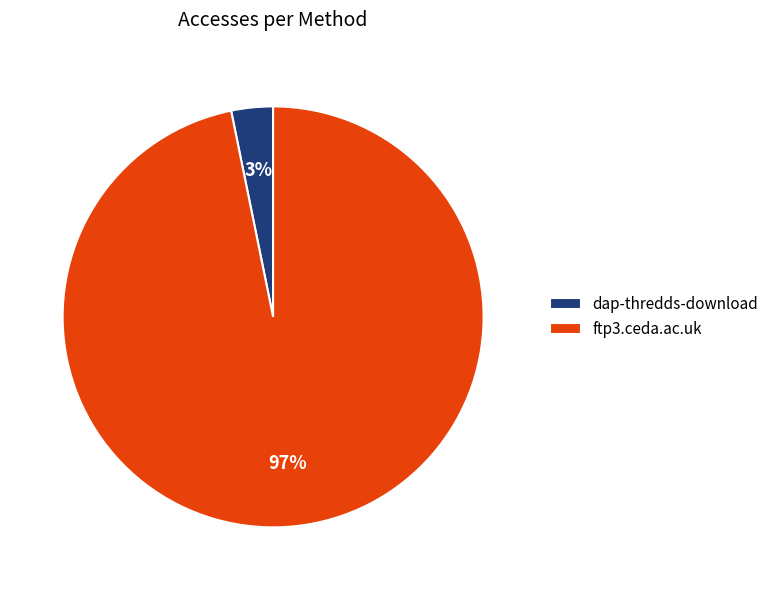

How many segments does this pie chart have?

2